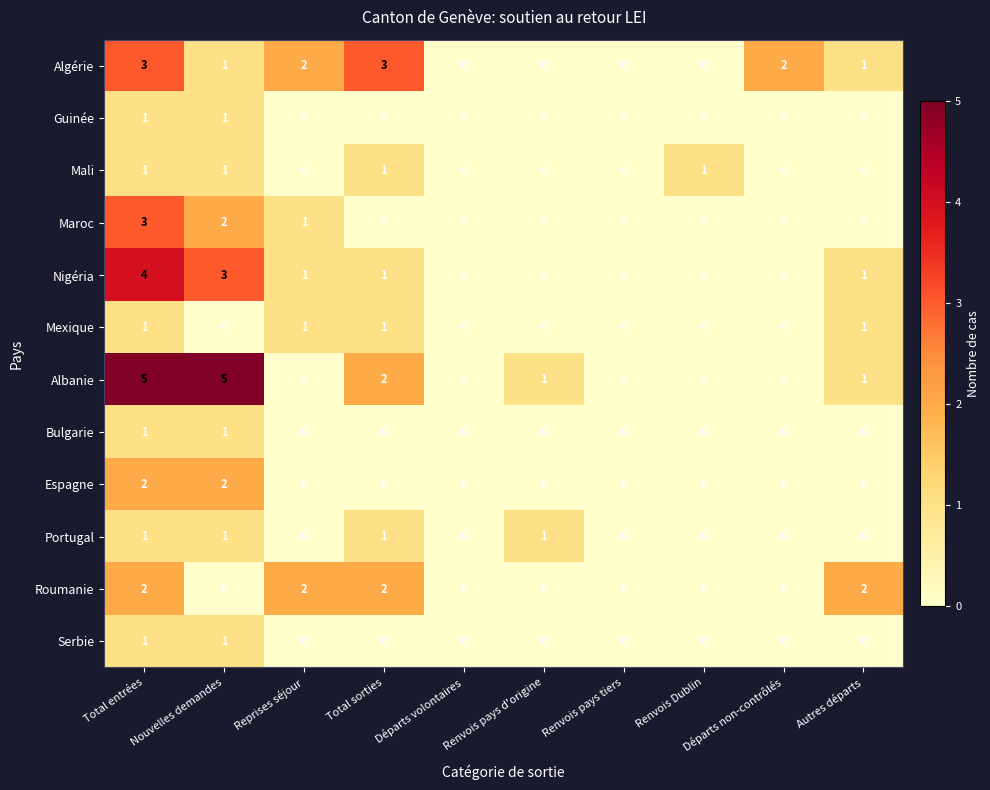

Count the Albanie values in the range 0 to 2.

8